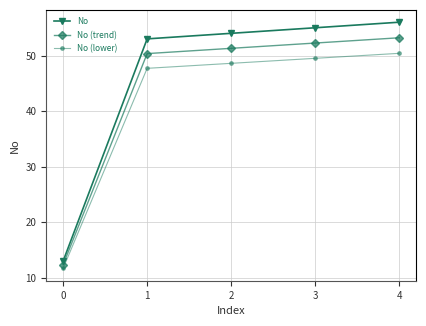

What is the spread (max minus min) of values at 1?

5.3